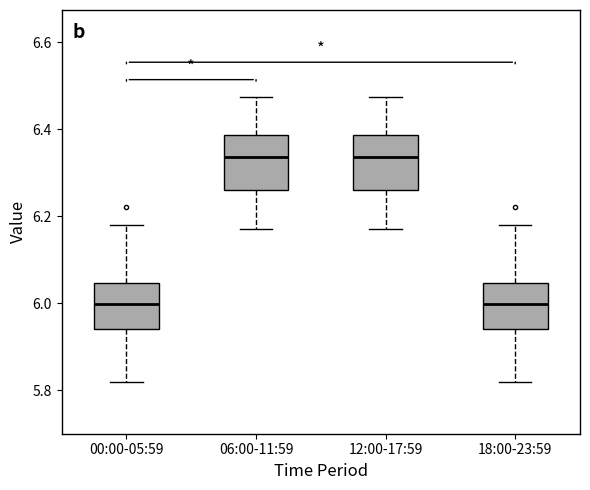

Reading left to right, read every box against the y-axis: the position of its median line, the range the box covers, and the ends of its whiskers. The values are not printed on the chart, so give them approximately, as read against the axis.

00:00-05:59: median 6.00, box 5.94 to 6.04, whiskers 5.82 to 6.18
06:00-11:59: median 6.34, box 6.26 to 6.38, whiskers 6.18 to 6.48
12:00-17:59: median 6.34, box 6.26 to 6.38, whiskers 6.18 to 6.48
18:00-23:59: median 6.00, box 5.94 to 6.04, whiskers 5.82 to 6.18